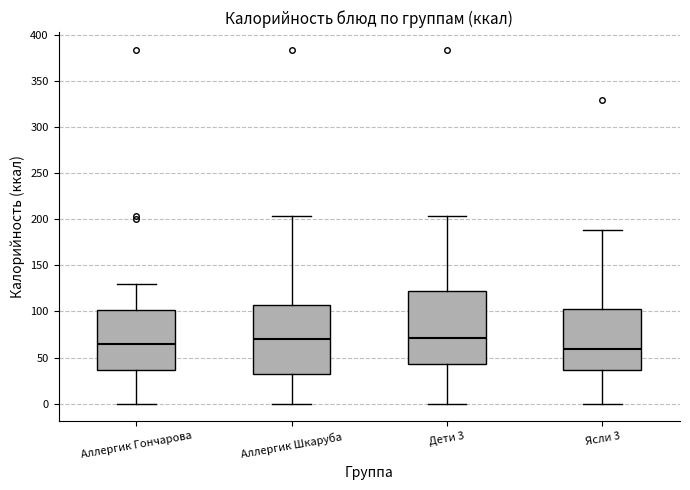

Reading left to right, read every box against the y-axis: the position of its median line, the range the box covers, and the ends of its whiskers. The values are not printed on the chart, so give them approximately, as read against the axis.

Аллергик Гончарова: median 65, box 35 to 100, whiskers 0 to 130
Аллергик Шкаруба: median 70, box 30 to 105, whiskers 0 to 205
Дети 3: median 70, box 45 to 120, whiskers 0 to 205
Ясли 3: median 60, box 35 to 105, whiskers 0 to 190